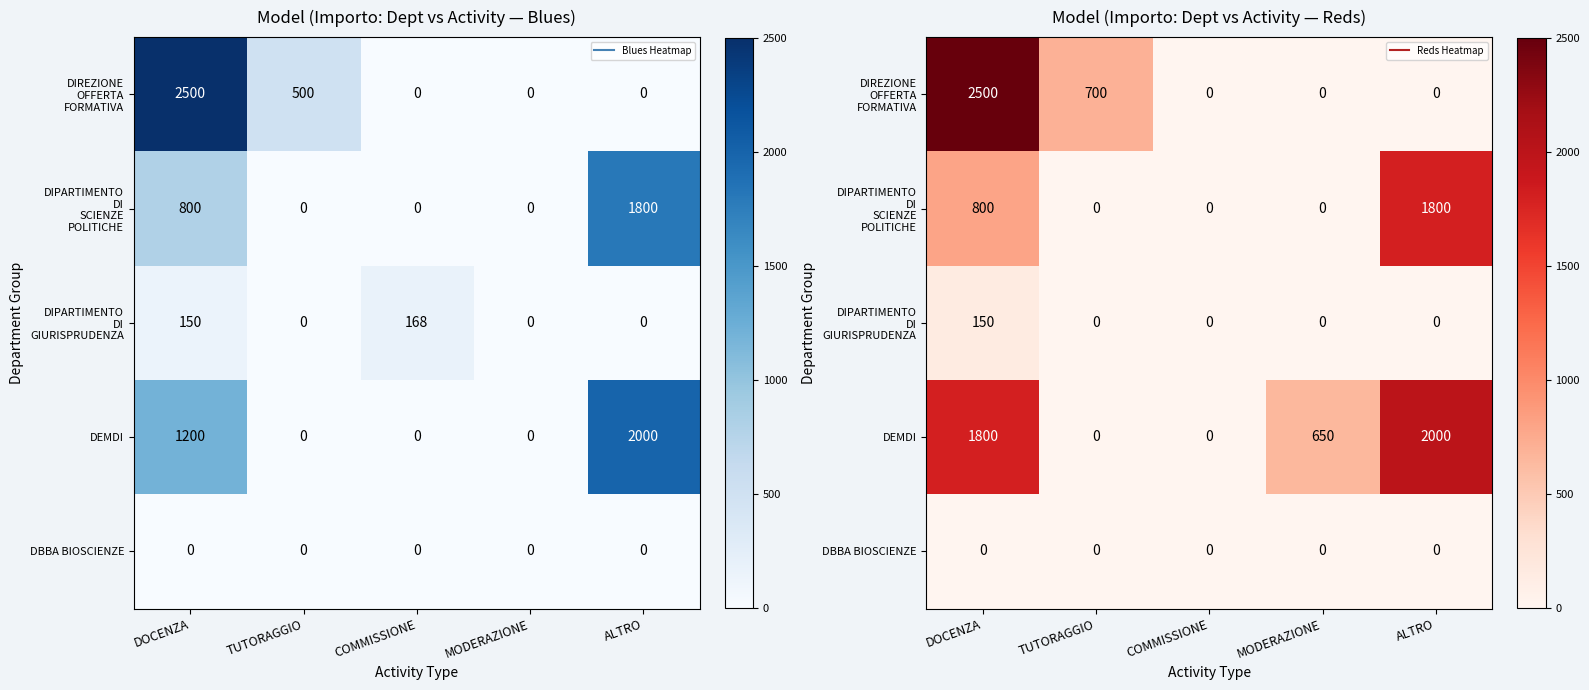

True or false: DIREZIONE OFFERTA FORMATIVA has a value of 1619 at MODERAZIONE.

False